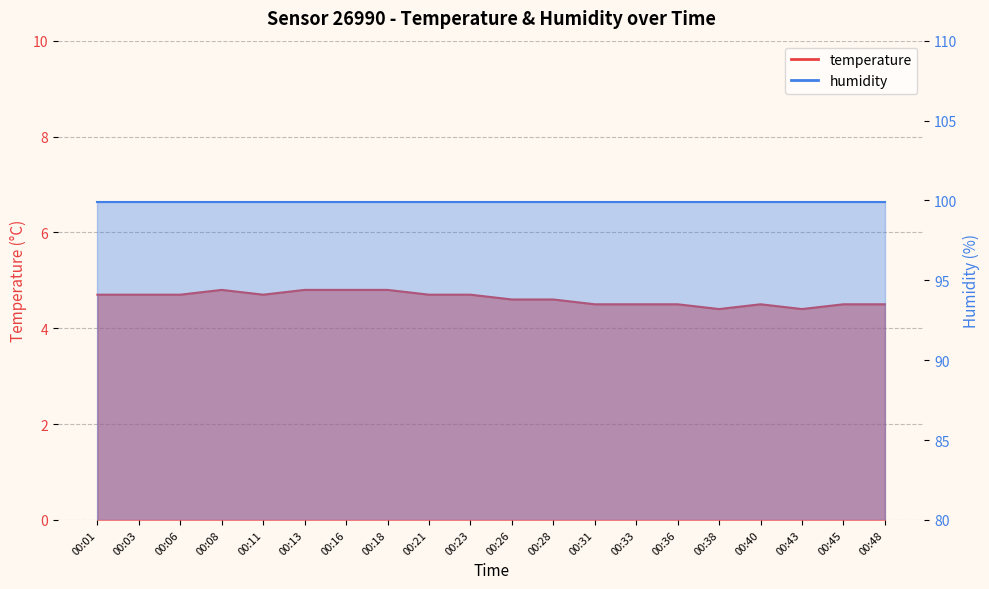

Where is the data nearest to the value 4?

00:38